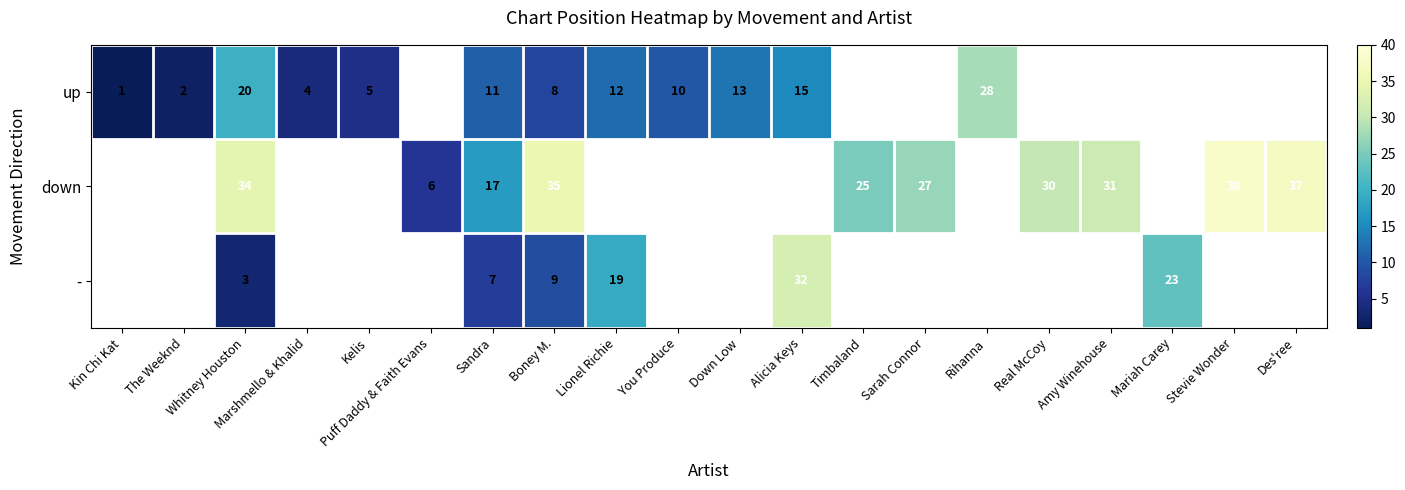

Is it true that up equals 13 at Down Low?

True